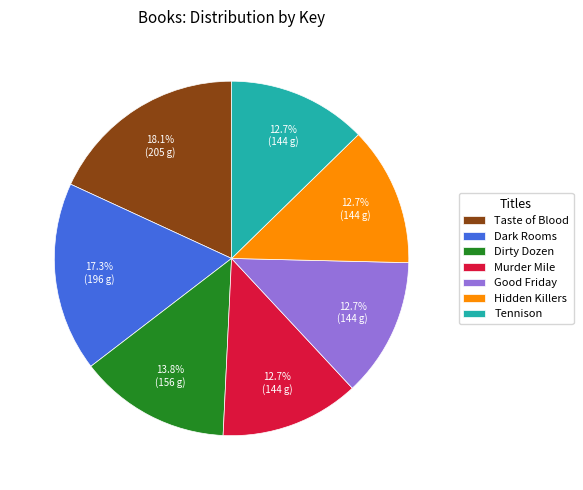

Between Murder Mile and Dirty Dozen, which is larger?

Dirty Dozen